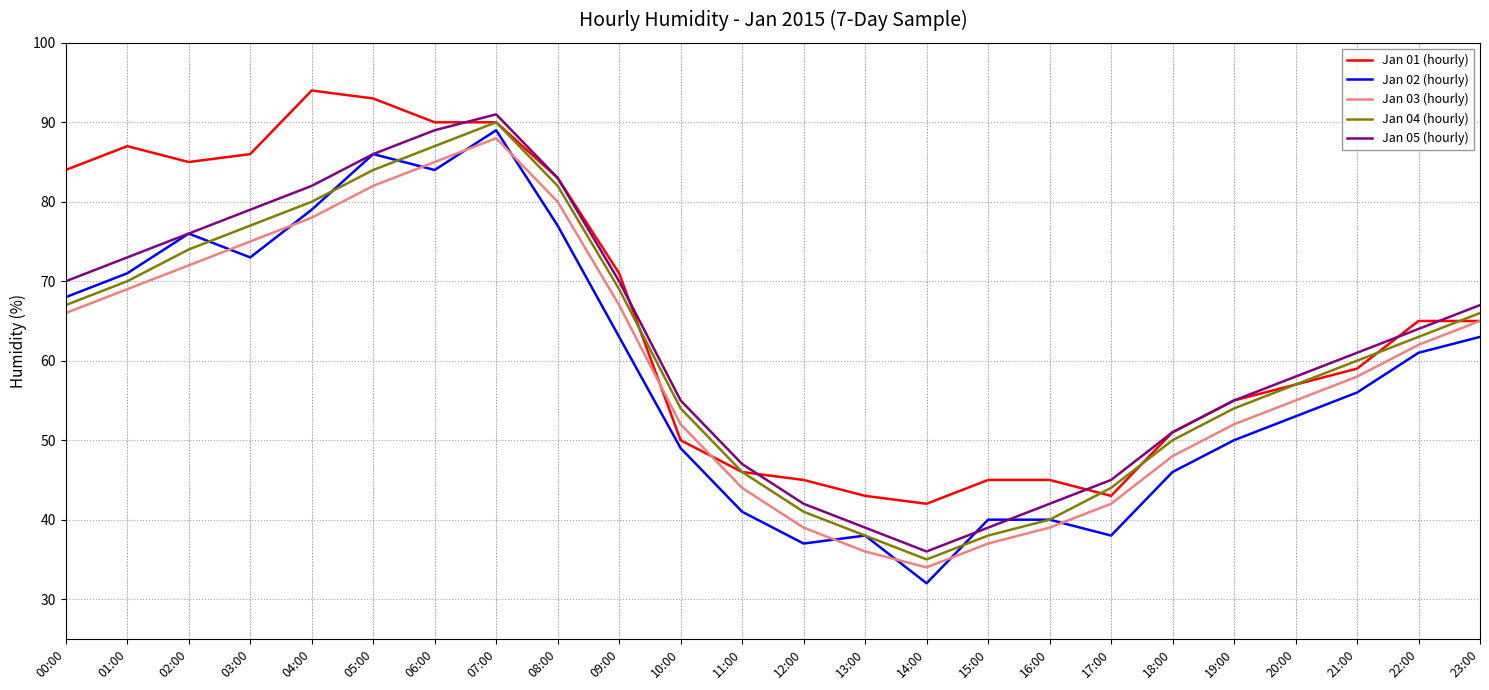

Rank the series at 21:00 from highest to lowest value.

Jan 05 (hourly), Jan 04 (hourly), Jan 01 (hourly), Jan 03 (hourly), Jan 02 (hourly)